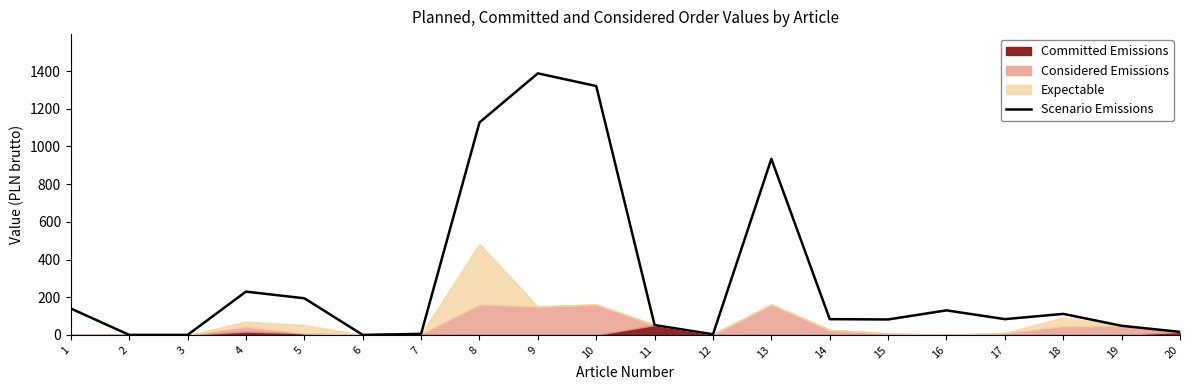

What is the value of the 12th point from the left?

3.2